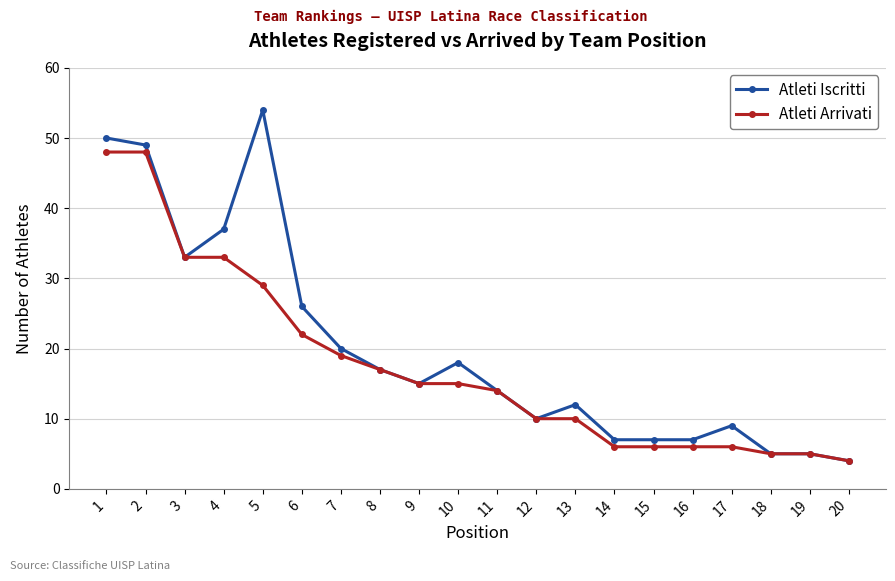

Rank the series by their maximum value, from lowest to highest.

Atleti Arrivati, Atleti Iscritti